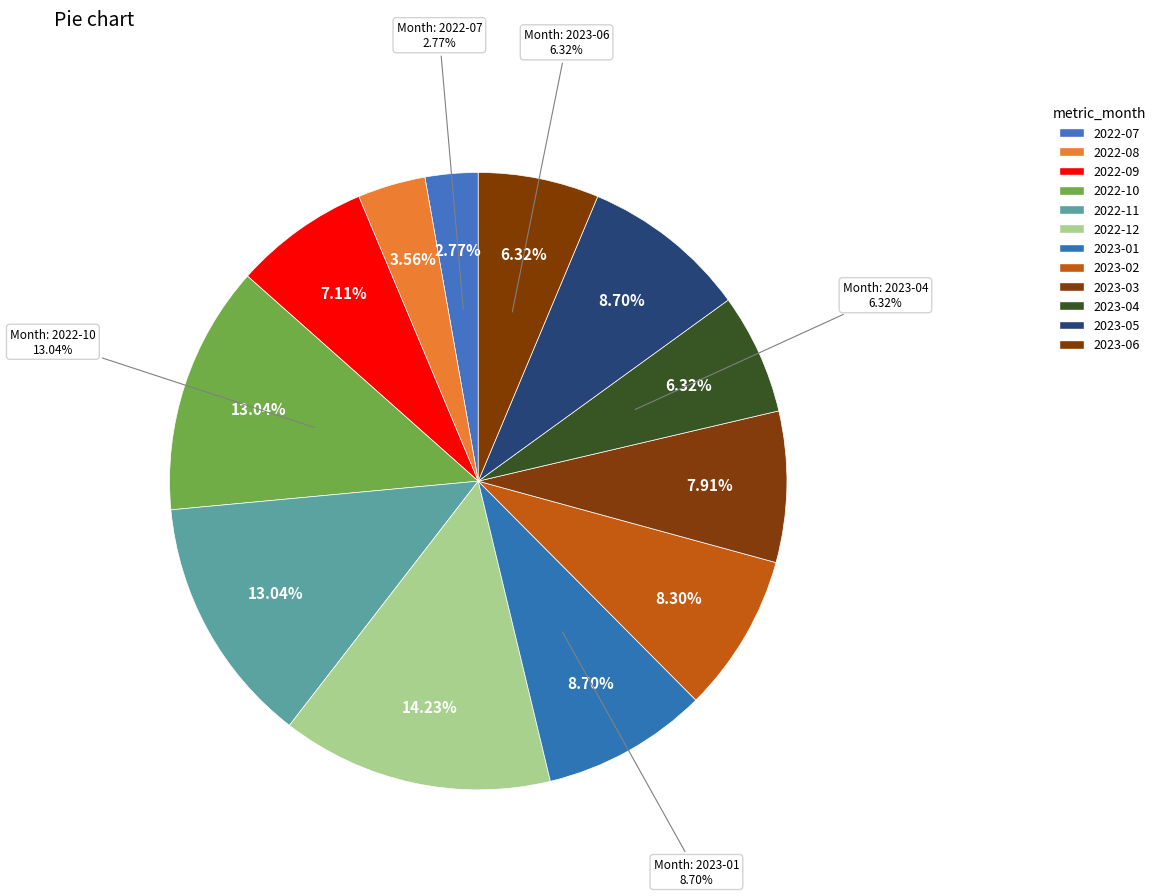

To the nearest percent, what is the combined percentage of 2023-04 and 2022-08?

10%